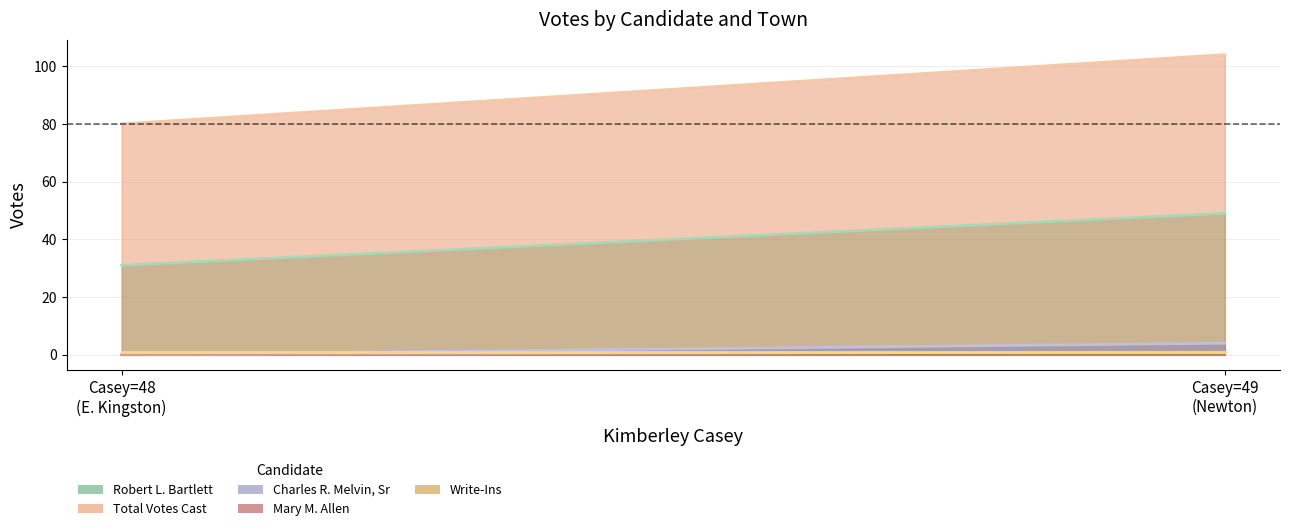

Which series has the largest range (max minus min)?

Total Votes Cast